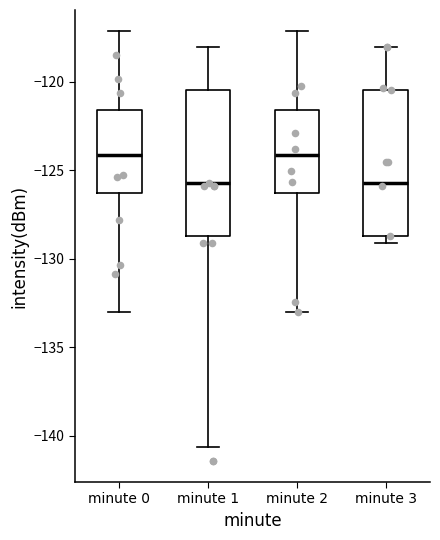

Where is the lower edge of the box for minute 3 on the y-axis? The values are not printed on the chart, so give them approximately, as read against the axis.

-128.5